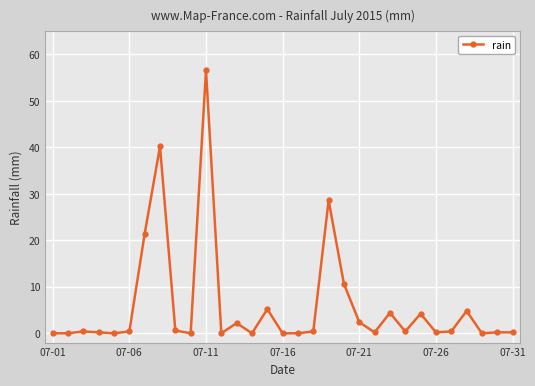

What is the sum of all values?

184.2